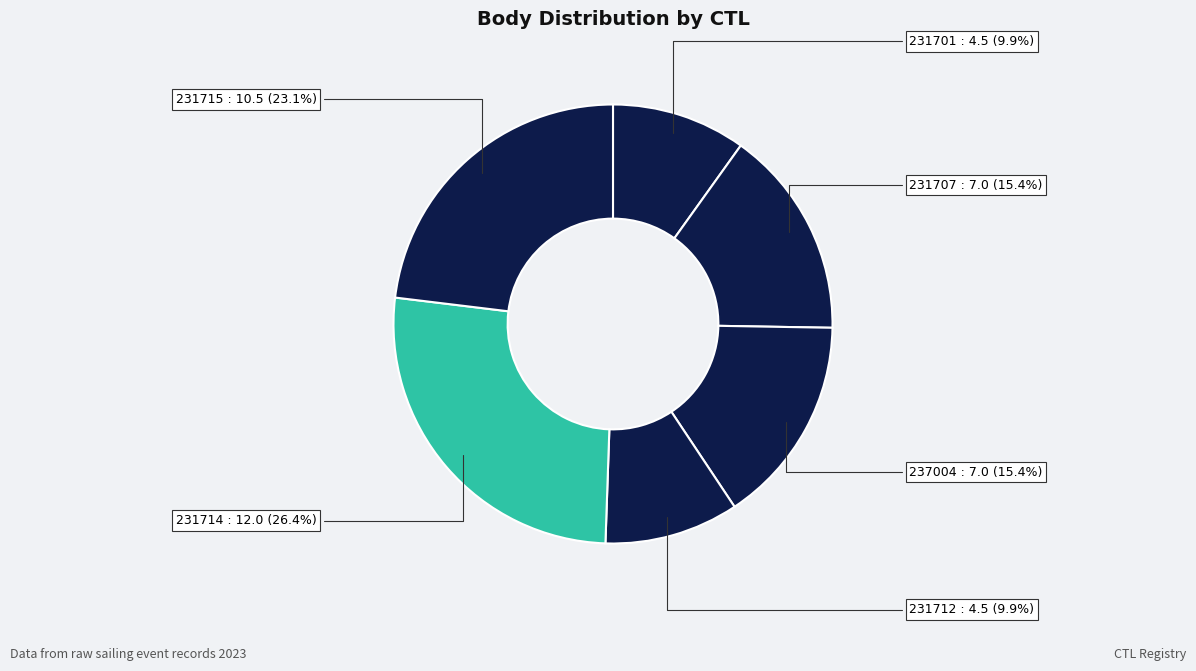

Which slice is the largest?

231714